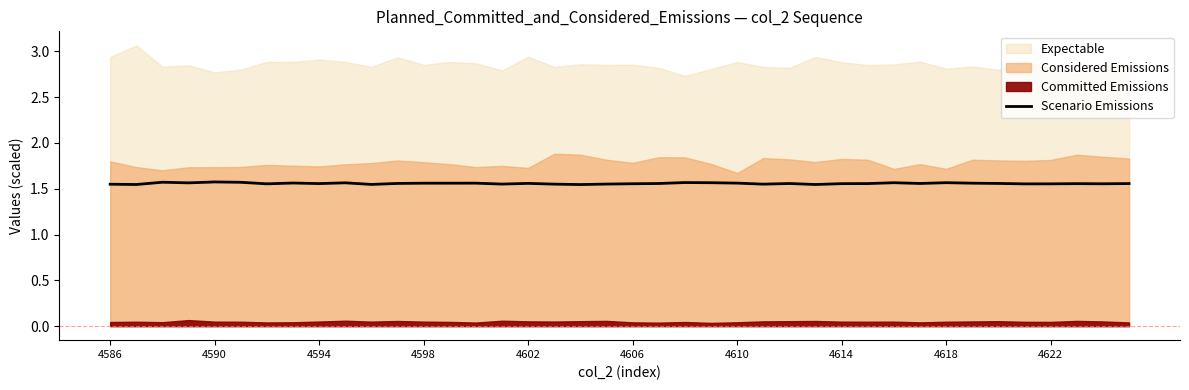

How many lines are shown in the chart?

1